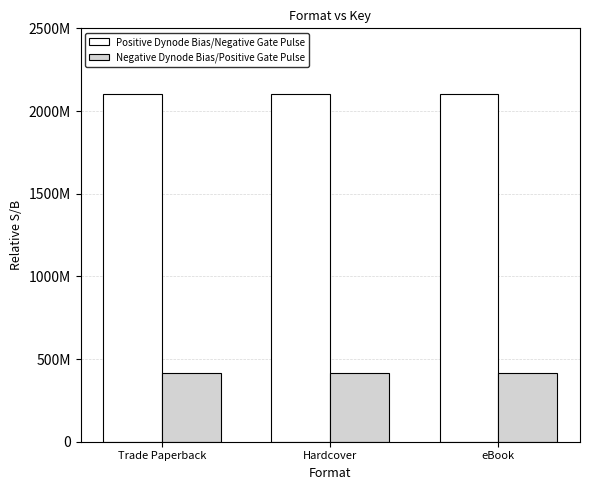

Reading left to right, transcribe all the data shown in this chart.

Positive Dynode Bias/Negative Gate Pulse: Trade Paperback=2100092838	Hardcover=2100092838	eBook=2100092838
Negative Dynode Bias/Positive Gate Pulse: Trade Paperback=414339473	Hardcover=414339473	eBook=414339473